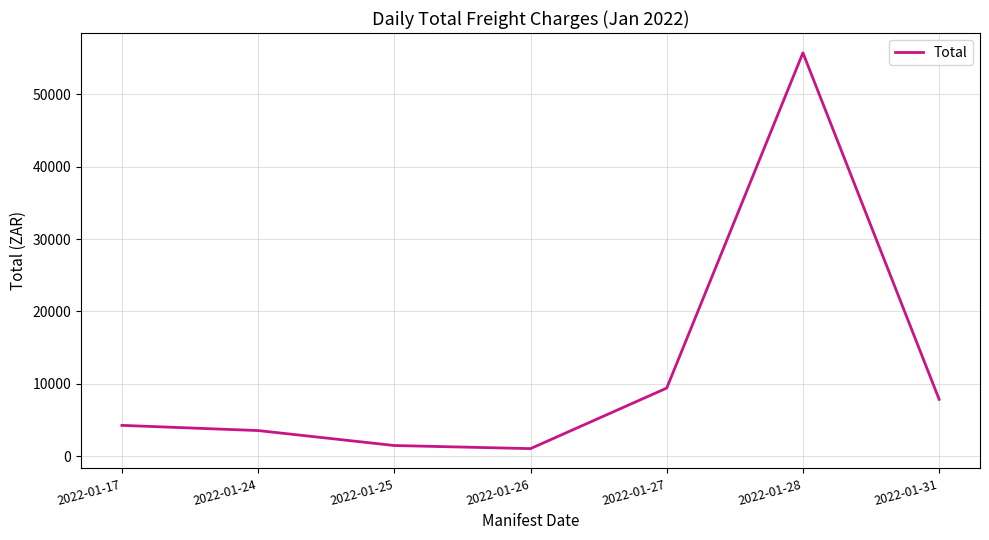

What is the average value?

11906.1